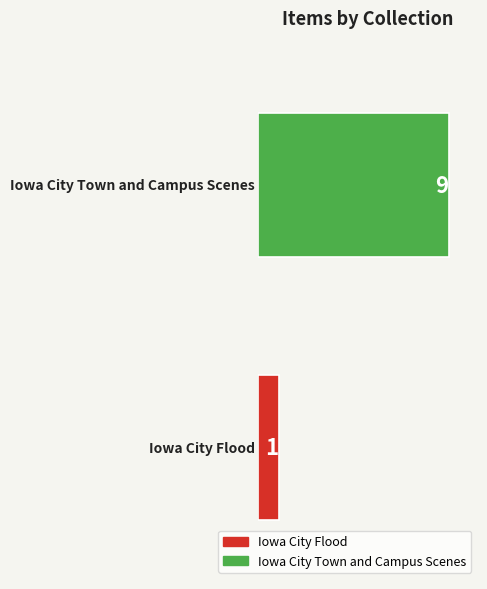

What is the greatest value displayed?

9